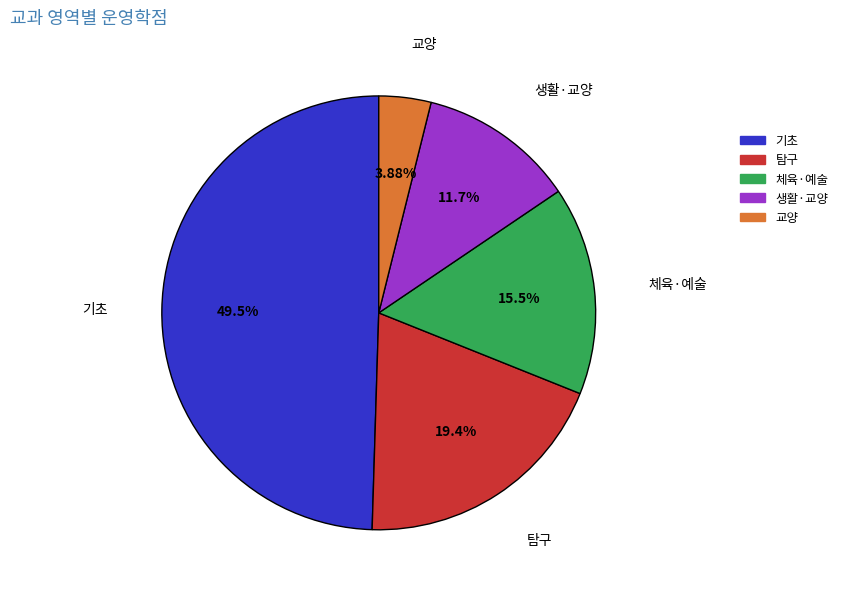

To the nearest percent, what portion does 탐구 represent?

19%